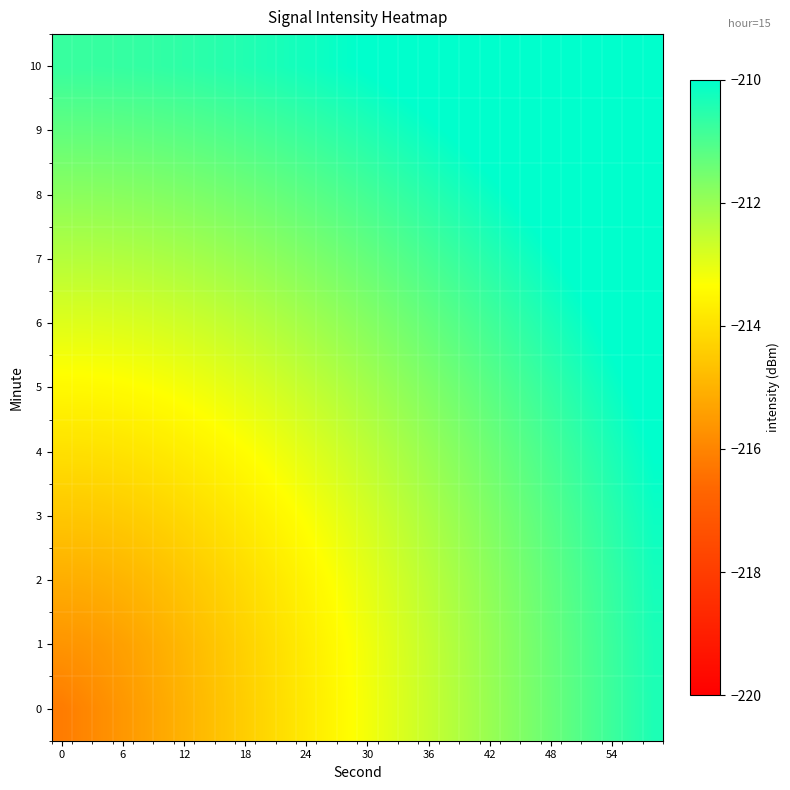

Reading left to right, list all the values displayed in this chart.

0: -216.2	-216.0	-215.8	-215.6	-215.4	-215.2	-215.0	-214.8	-214.6	-214.4	-214.2	-214.0	-213.8	-213.6	-213.4	-213.2	-213.0	-212.8	-212.6	-212.4	-212.2	-212.0	-211.8	-211.6	-211.4	-211.2	-211.0	-210.8	-210.6	-210.4
1: -215.6	-215.6	-215.5	-215.4	-215.2	-215.0	-214.9	-214.7	-214.5	-214.3	-214.1	-213.9	-213.7	-213.5	-213.3	-213.1	-212.9	-212.7	-212.5	-212.3	-212.1	-211.9	-211.8	-211.6	-211.4	-211.2	-211.0	-210.8	-210.6	-210.4
2: -215.1	-215.1	-215.0	-214.9	-214.8	-214.7	-214.6	-214.4	-214.2	-214.1	-213.9	-213.7	-213.5	-213.4	-213.2	-213.0	-212.8	-212.6	-212.4	-212.2	-212.0	-211.8	-211.7	-211.5	-211.3	-211.1	-210.9	-210.7	-210.5	-210.3
3: -214.5	-214.5	-214.5	-214.4	-214.4	-214.3	-214.2	-214.0	-213.9	-213.8	-213.6	-213.4	-213.3	-213.1	-212.9	-212.8	-212.6	-212.4	-212.2	-212.0	-211.9	-211.7	-211.5	-211.3	-211.1	-210.9	-210.7	-210.5	-210.4	-210.2
4: -214.0	-214.0	-214.0	-213.9	-213.9	-213.8	-213.7	-213.6	-213.5	-213.4	-213.2	-213.1	-212.9	-212.8	-212.6	-212.5	-212.3	-212.1	-212.0	-211.8	-211.6	-211.5	-211.3	-211.1	-210.9	-210.7	-210.5	-210.4	-210.2	-210.0
5: -213.5	-213.5	-213.4	-213.4	-213.3	-213.3	-213.2	-213.1	-213.0	-212.9	-212.8	-212.7	-212.6	-212.4	-212.3	-212.1	-212.0	-211.8	-211.7	-211.5	-211.3	-211.2	-211.0	-210.8	-210.7	-210.5	-210.3	-210.1	-210.0	-209.8
6: -212.9	-212.9	-212.9	-212.9	-212.8	-212.8	-212.7	-212.6	-212.5	-212.5	-212.3	-212.2	-212.1	-212.0	-211.9	-211.7	-211.6	-211.5	-211.3	-211.2	-211.0	-210.9	-210.7	-210.5	-210.4	-210.2	-210.0	-209.9	-209.7	-209.5
7: -212.4	-212.4	-212.3	-212.3	-212.3	-212.2	-212.2	-212.1	-212.0	-212.0	-211.9	-211.8	-211.7	-211.6	-211.5	-211.3	-211.2	-211.1	-210.9	-210.8	-210.7	-210.5	-210.4	-210.2	-210.1	-209.9	-209.7	-209.6	-209.4	-209.2
8: -211.8	-211.8	-211.8	-211.8	-211.7	-211.7	-211.7	-211.6	-211.5	-211.5	-211.4	-211.3	-211.2	-211.1	-211.0	-210.9	-210.8	-210.7	-210.5	-210.4	-210.3	-210.1	-210.0	-209.8	-209.7	-209.5	-209.4	-209.2	-209.1	-208.9
9: -211.3	-211.3	-211.3	-211.2	-211.2	-211.2	-211.1	-211.1	-211.0	-211.0	-210.9	-210.8	-210.7	-210.6	-210.5	-210.4	-210.3	-210.2	-210.1	-210.0	-209.9	-209.7	-209.6	-209.5	-209.3	-209.2	-209.0	-208.9	-208.7	-208.6
10: -210.7	-210.7	-210.7	-210.7	-210.7	-210.6	-210.6	-210.6	-210.5	-210.4	-210.4	-210.3	-210.2	-210.1	-210.1	-210.0	-209.9	-209.8	-209.6	-209.5	-209.4	-209.3	-209.2	-209.0	-208.9	-208.8	-208.6	-208.5	-208.4	-208.2